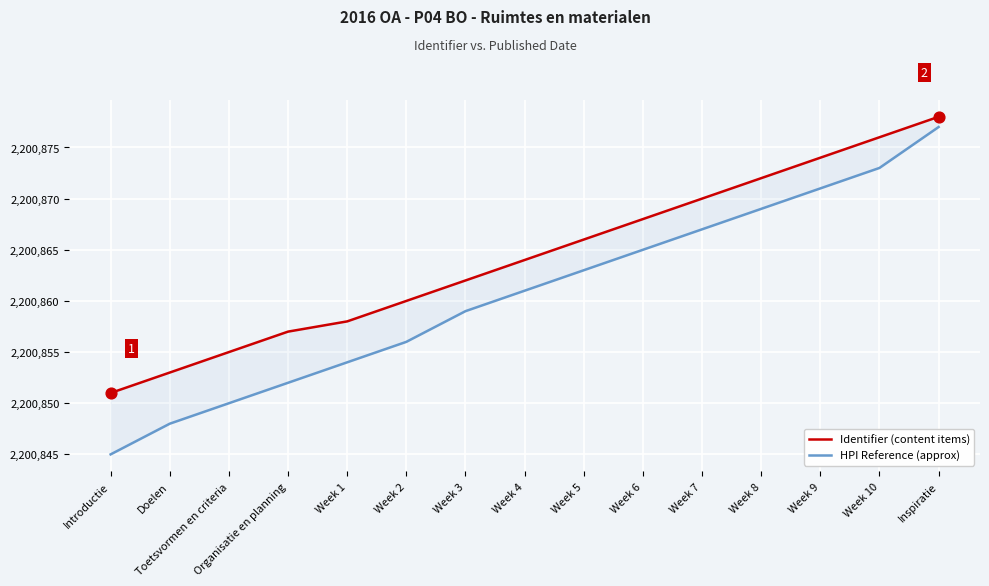

Which series has the largest total across all categories?

Identifier (content items)